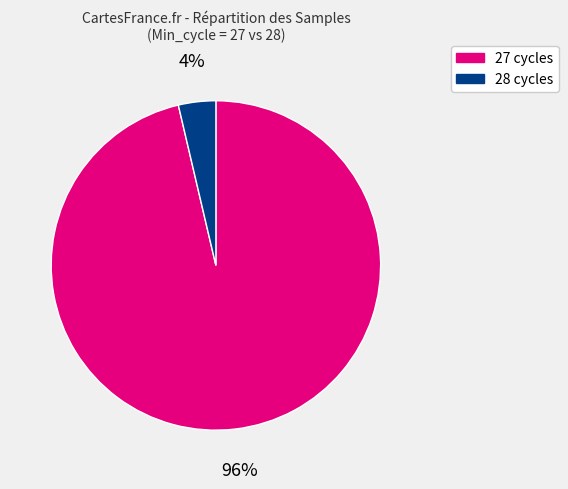

Is it true that 27 cycles is 96% of the pie?

True